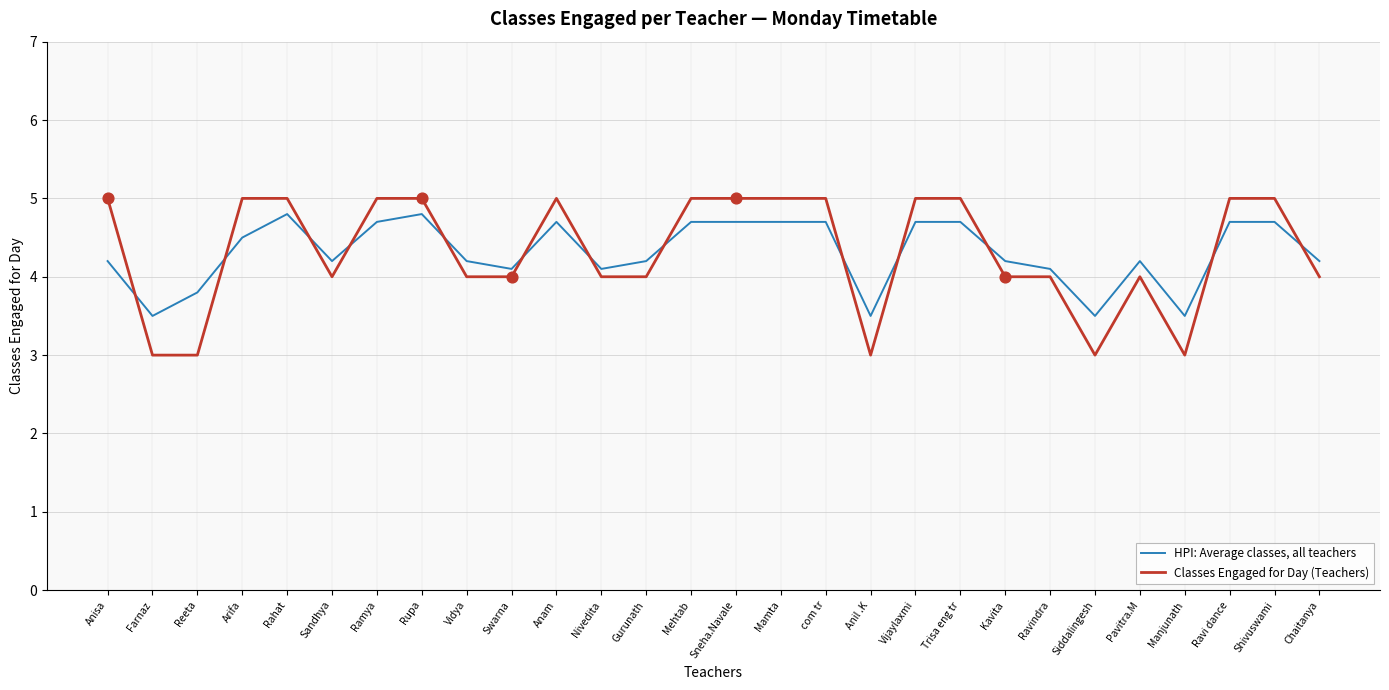

Is the value of Classes Engaged for Day (Teachers) at Chaitanya greater than the value of HPI: Average classes, all teachers at com tr?

No